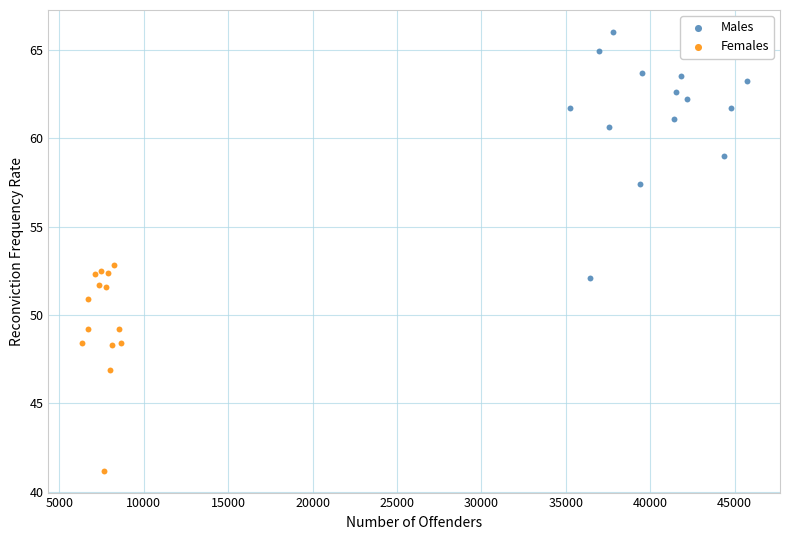

Which series has the widest spread of Y values?

Males